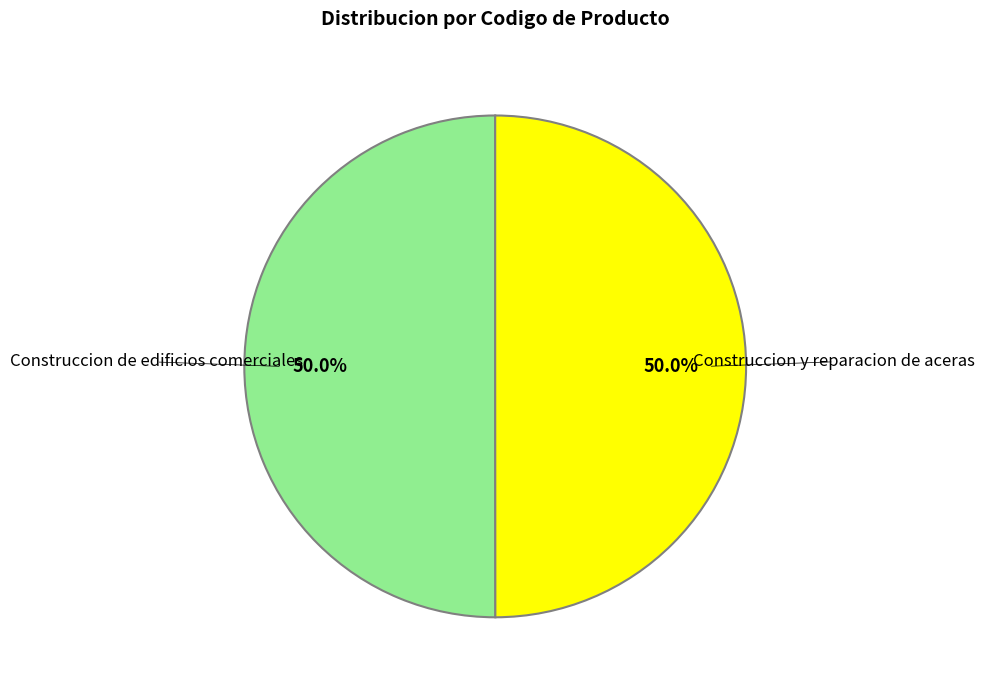

What is the ratio of the value at Construccion de edificios comerciales to the value at Construccion y reparacion de aceras?

1.0